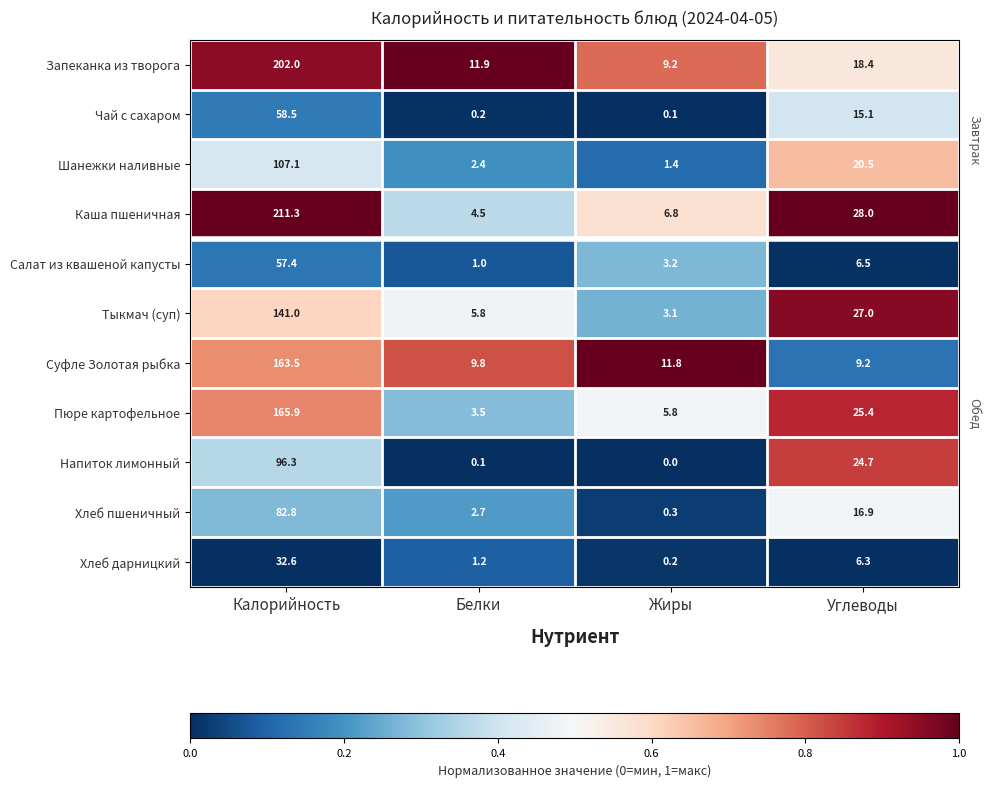

Which category has the lowest value in the Пюре картофельное series?

Белки